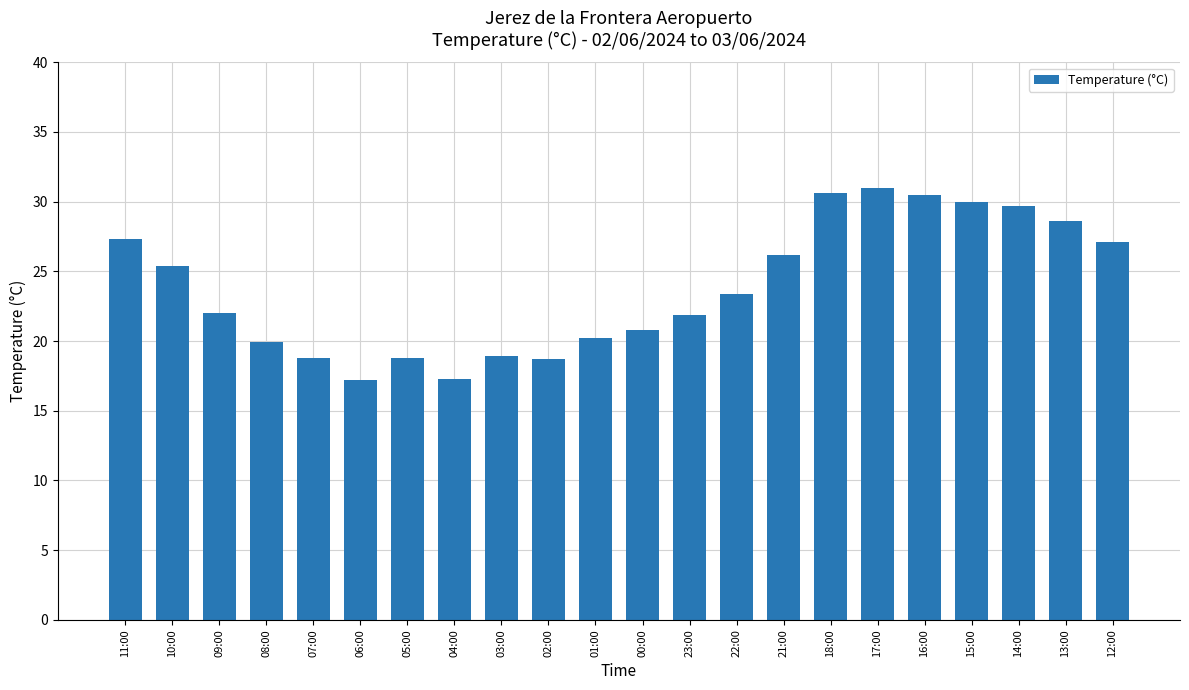

What is the minimum value shown in the chart?

17.2